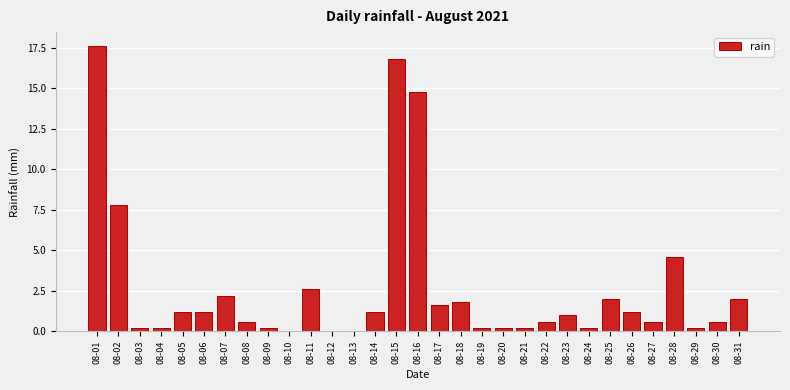

What is the sum of all values?

83.6